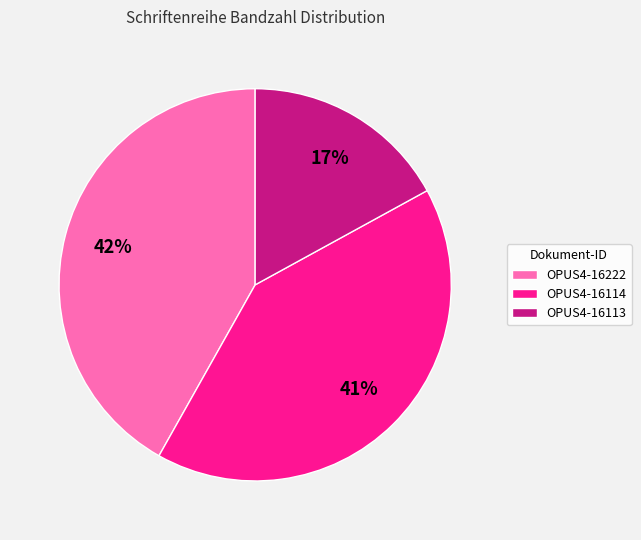

Approximately how many times larger is the value at OPUS4-16113 compared to OPUS4-16222?

0.4